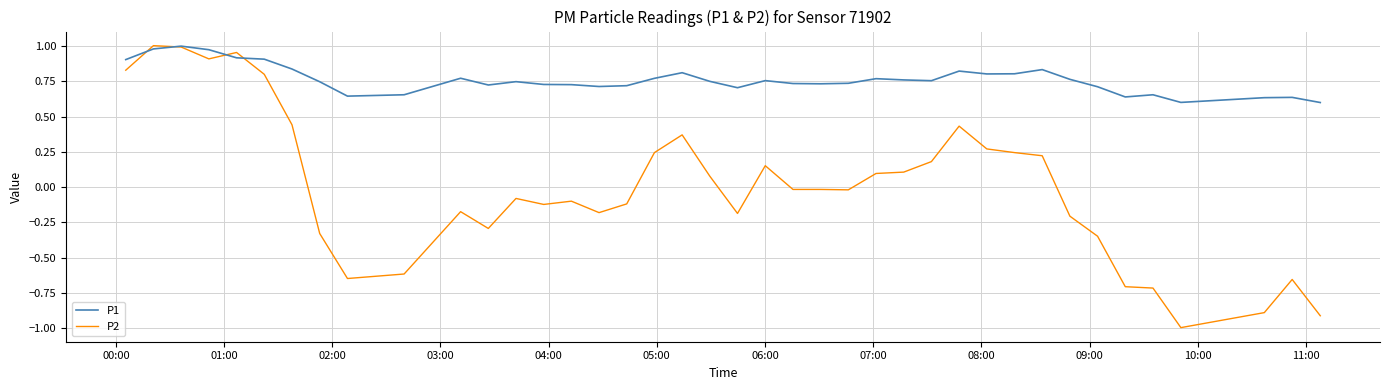

Which series has the largest range (max minus min)?

P2